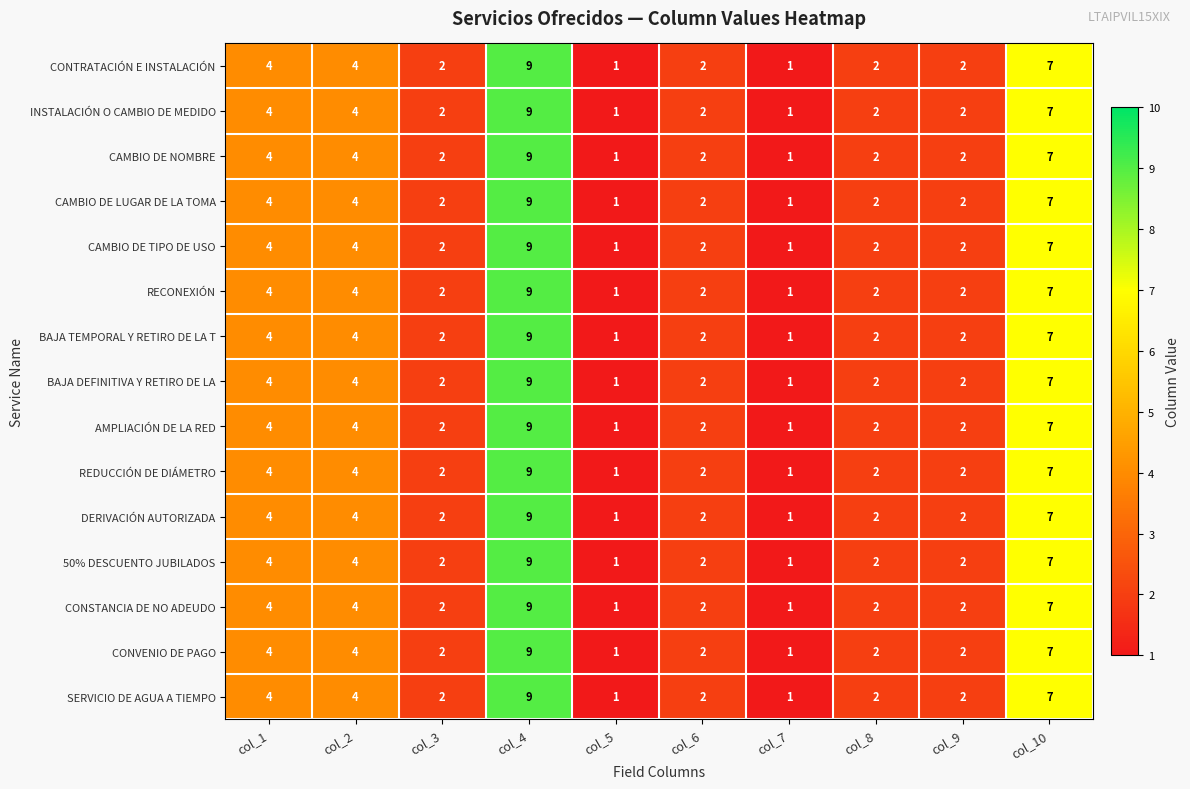

The value of CAMBIO DE LUGAR DE LA TOMA at col_3 is 0. True or false?

False